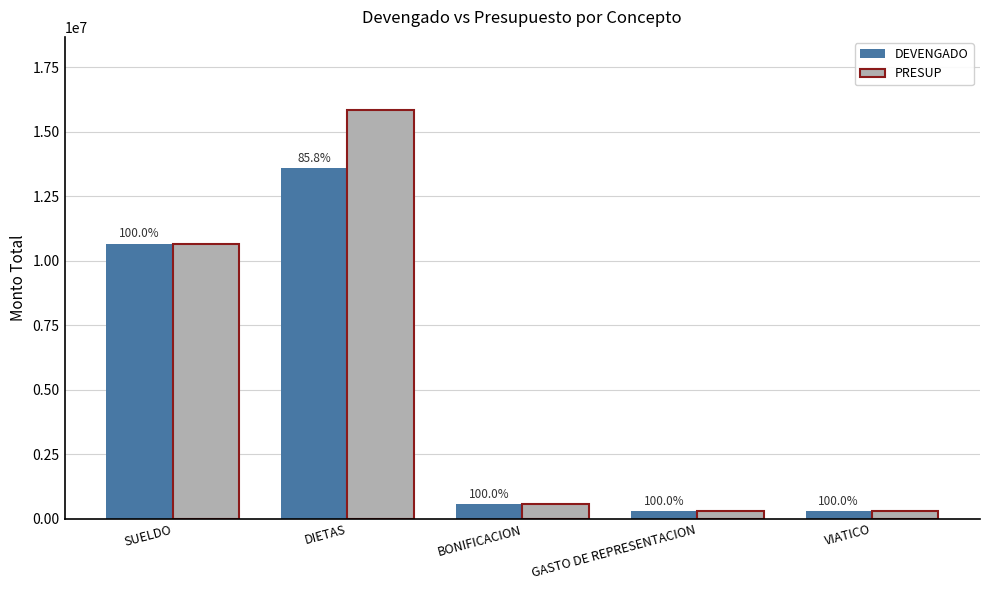

Which has a higher value, GASTO DE REPRESENTACION or DIETAS?

DIETAS